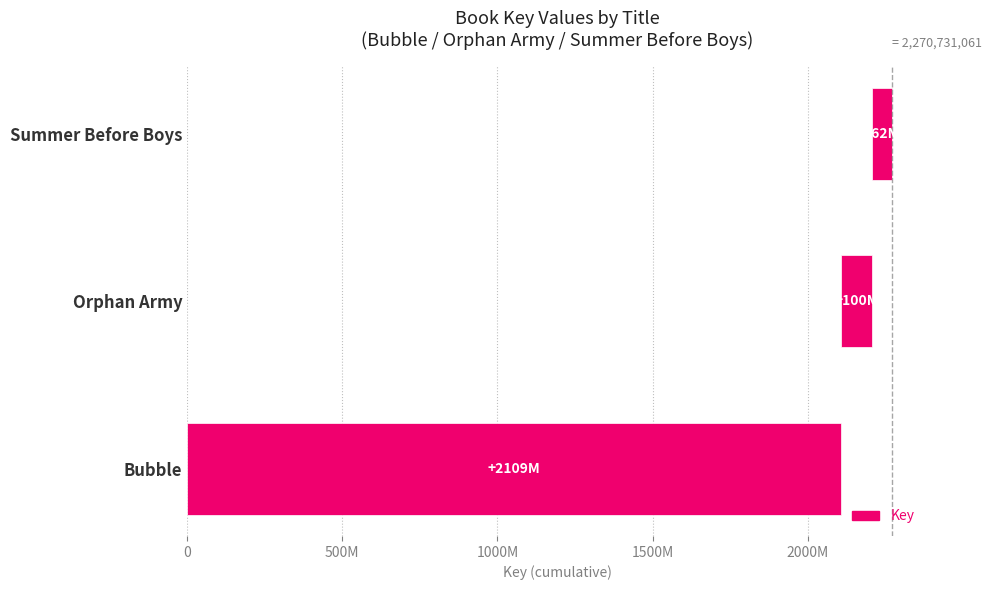

What is the difference between the maximum and minimum values?

2046695977